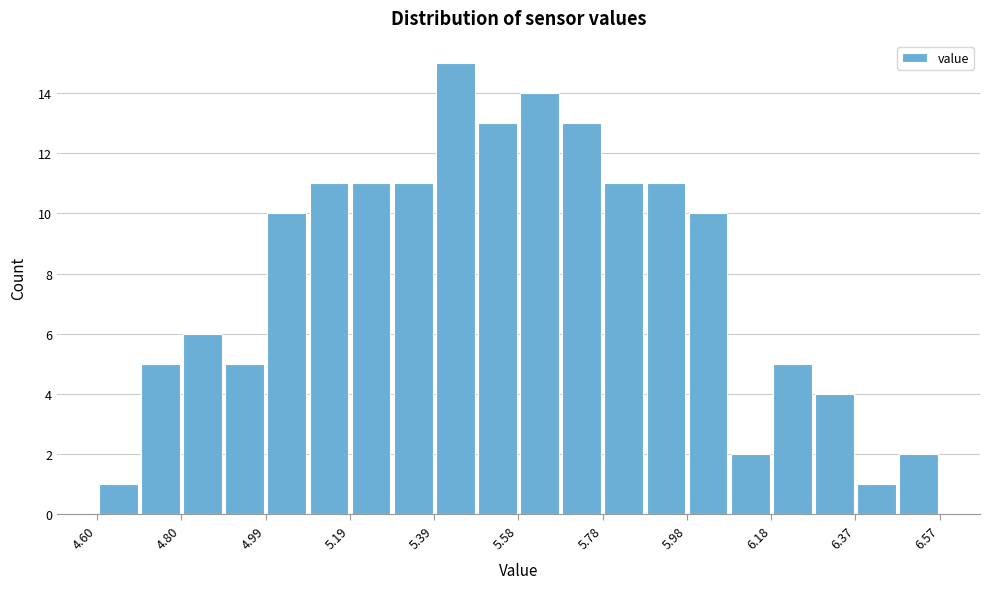

Reading left to right, transcribe this chart: for each bar, give the range it covers on the x-axis and its height. Neither the bar edges nor the heights are printed on the chart, so give them approximately, as read against the axes.

4.60 to 4.70: 1
4.70 to 4.80: 5
4.80 to 4.90: 6
4.90 to 5.00: 5
5.00 to 5.10: 10
5.10 to 5.20: 11
5.20 to 5.28: 11
5.28 to 5.38: 11
5.38 to 5.48: 15
5.48 to 5.58: 13
5.58 to 5.68: 14
5.68 to 5.78: 13
5.78 to 5.88: 11
5.88 to 5.98: 11
5.98 to 6.08: 10
6.08 to 6.18: 2
6.18 to 6.28: 5
6.28 to 6.38: 4
6.38 to 6.48: 1
6.48 to 6.58: 2